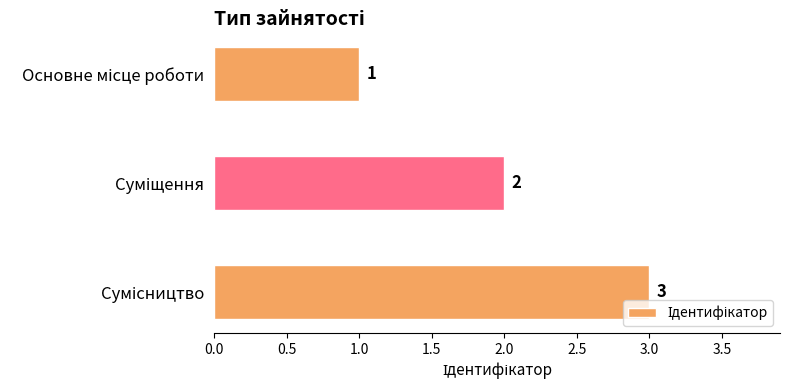

How many values are between 1 and 3?

3